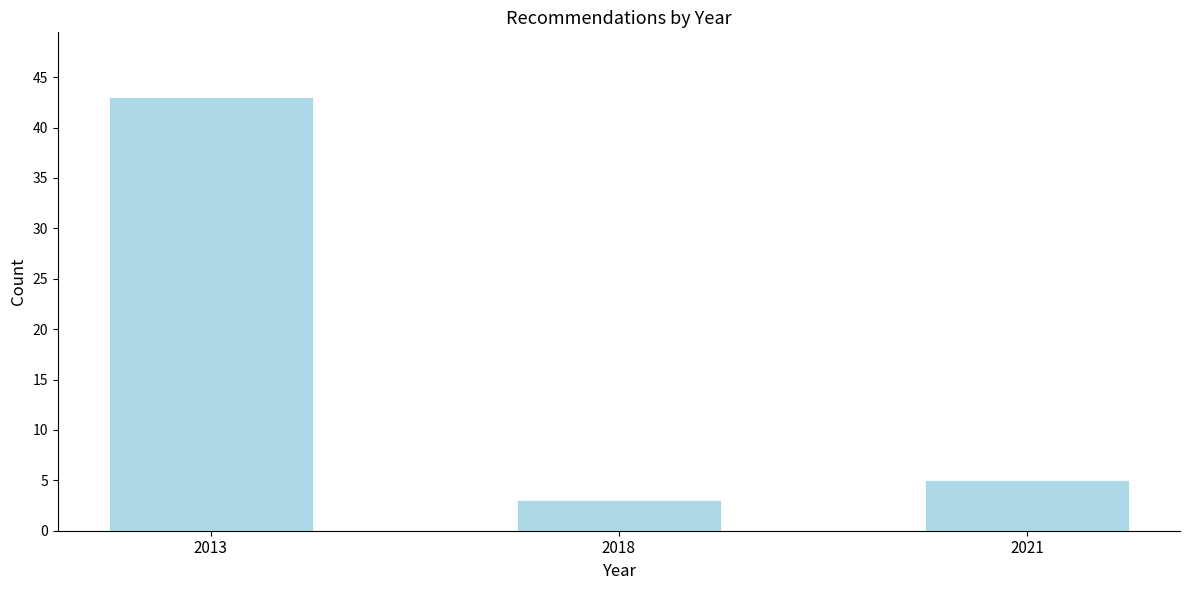

Reading left to right, extract all data points from this chart.

43	3	5